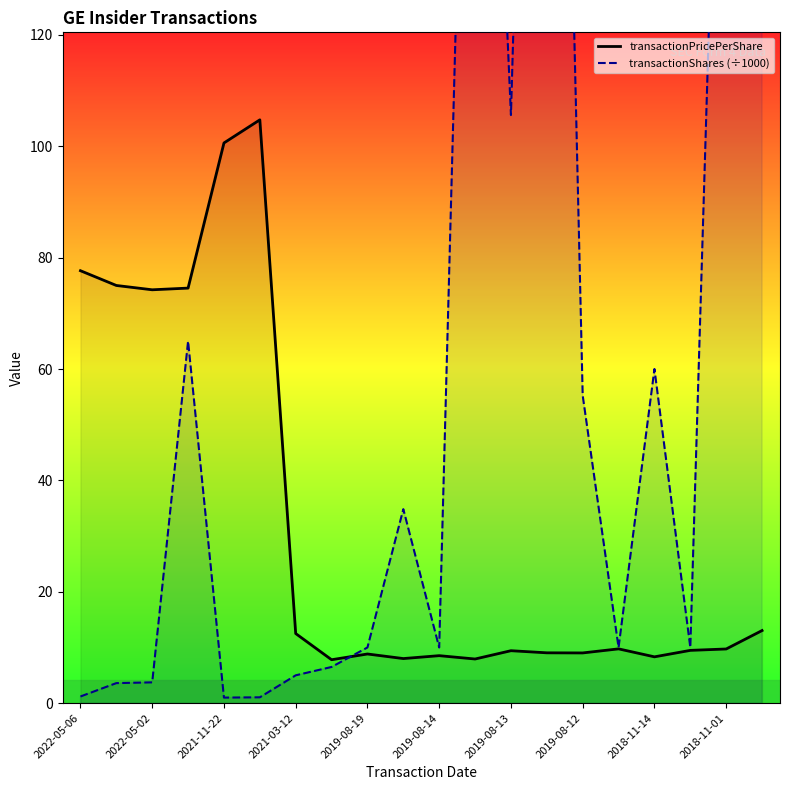

Reading left to right, transcribe all the data shown in this chart.

transactionPricePerShare: 77.7	75.0	74.2	74.5	100.6	104.7	12.5	7.8	8.8	8.0	8.5	7.9	9.4	9.0	9.0	9.8	8.3	9.5	9.7	13.0
transactionShares (÷1000): 1.2	3.6	3.7	65.0	1.0	1.1	5.0	6.5	10.0	34.8	10.0	252.2	105.6	331.7	55.2	10.0	60.0	10.0	225.0	191.0